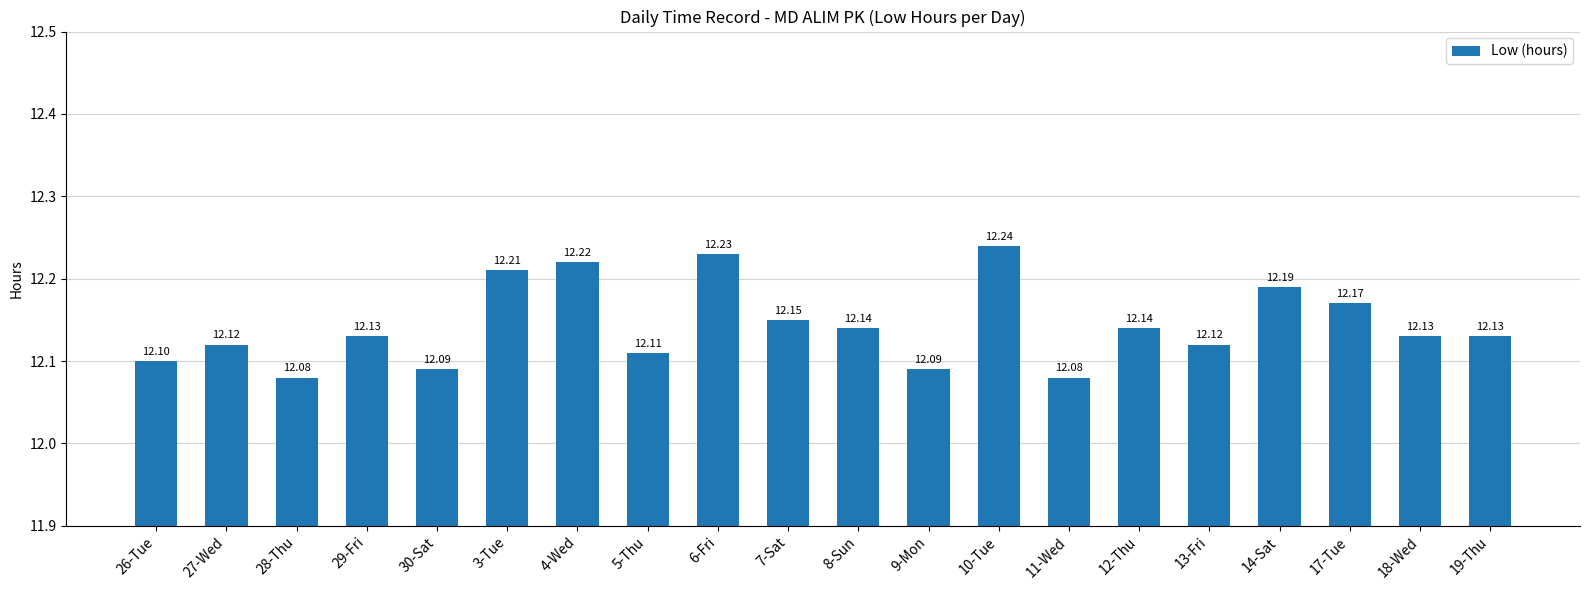

What is the sum of the values at 3-Tue and 10-Tue?

24.5